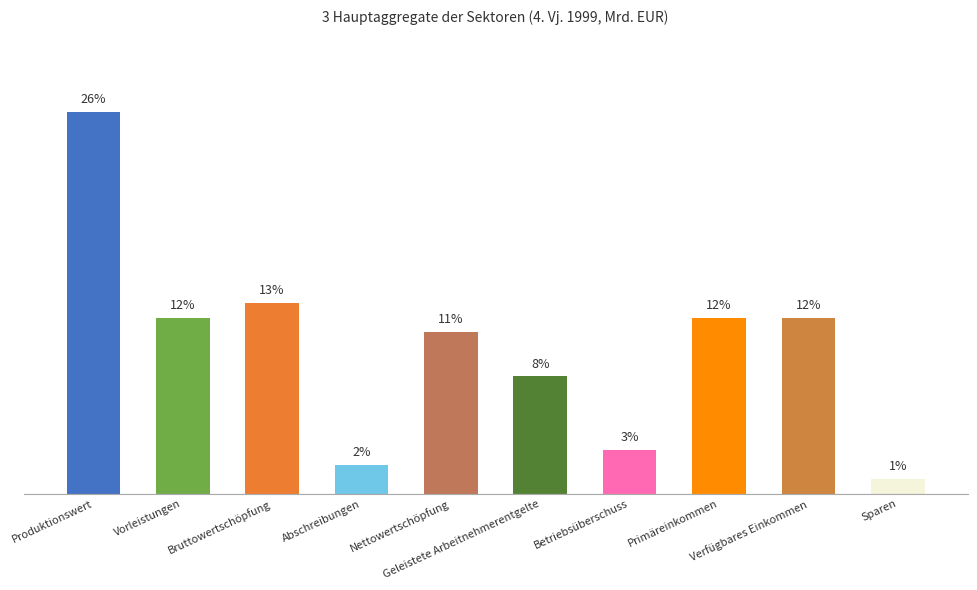

What is the value of the 2nd bar from the left?

12